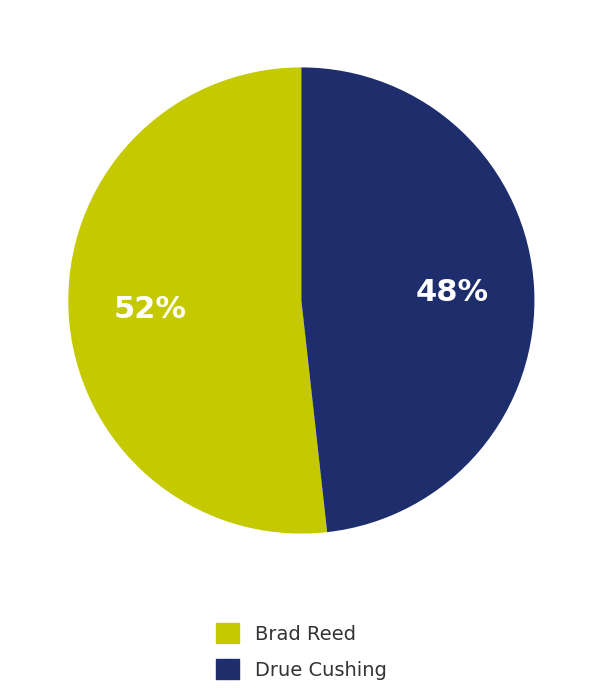

Is the sum of Brad Reed and Drue Cushing greater than half?

Yes